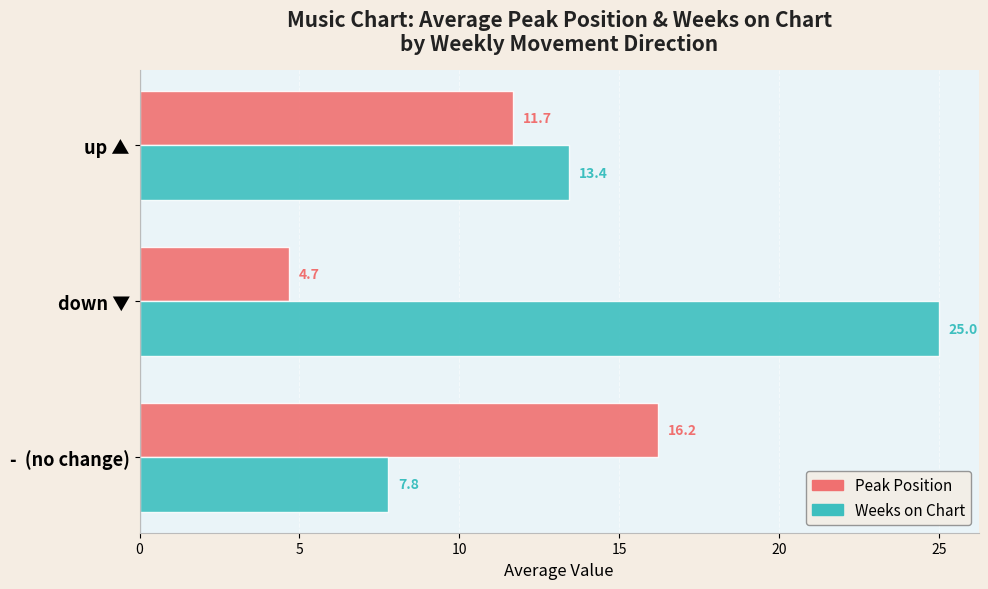

What is the difference between the second highest and minimum values in the Peak Position series?

7.0